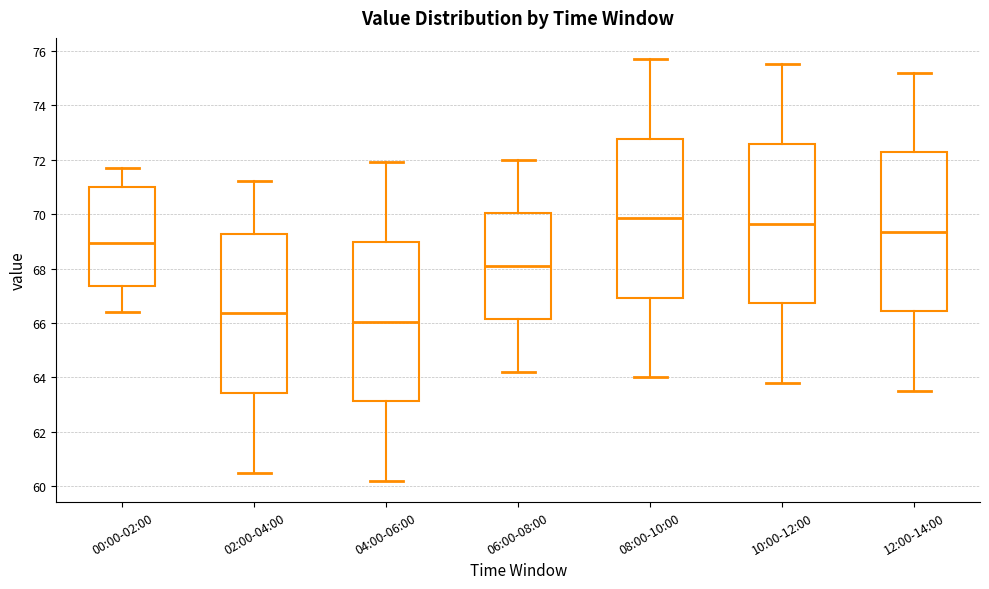

Reading left to right, read every box against the y-axis: the position of its median line, the range the box covers, and the ends of its whiskers. The values are not printed on the chart, so give them approximately, as read against the axis.

00:00-02:00: median 69.0, box 67.4 to 71.0, whiskers 66.4 to 71.8
02:00-04:00: median 66.4, box 63.4 to 69.2, whiskers 60.6 to 71.2
04:00-06:00: median 66.0, box 63.2 to 69.0, whiskers 60.2 to 72.0
06:00-08:00: median 68.2, box 66.2 to 70.0, whiskers 64.2 to 72.0
08:00-10:00: median 69.8, box 67.0 to 72.8, whiskers 64.0 to 75.8
10:00-12:00: median 69.6, box 66.8 to 72.6, whiskers 63.8 to 75.6
12:00-14:00: median 69.4, box 66.4 to 72.2, whiskers 63.6 to 75.2